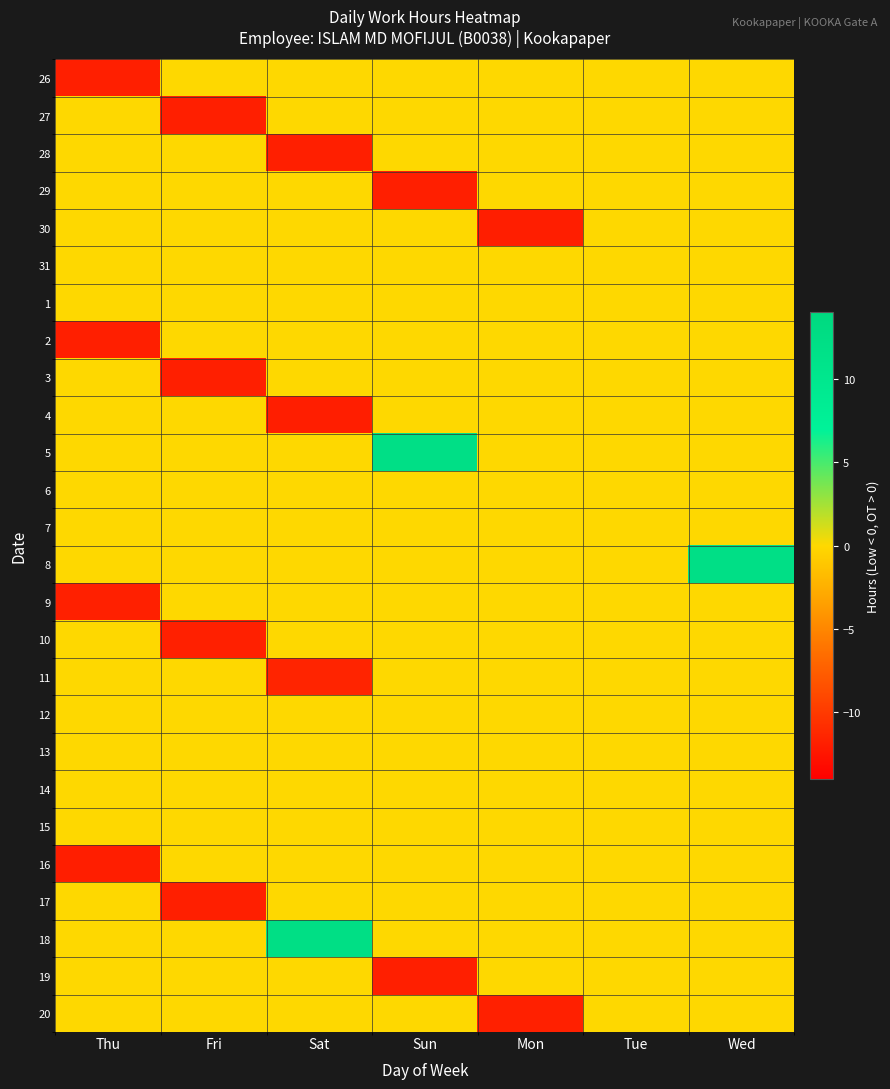

What is the greatest value displayed?

12.2